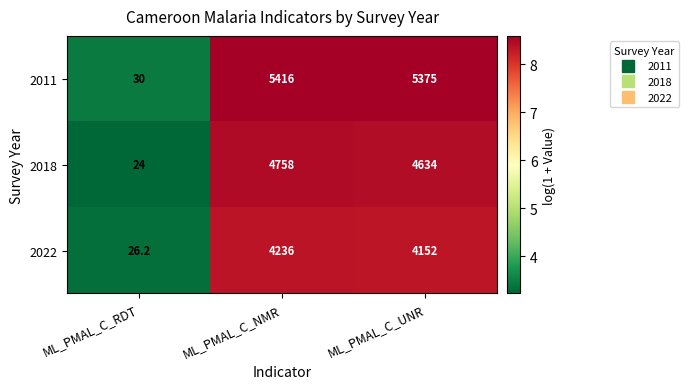

At ML_PMAL_C_RDT, list the series in order from largest to smallest.

2011, 2022, 2018